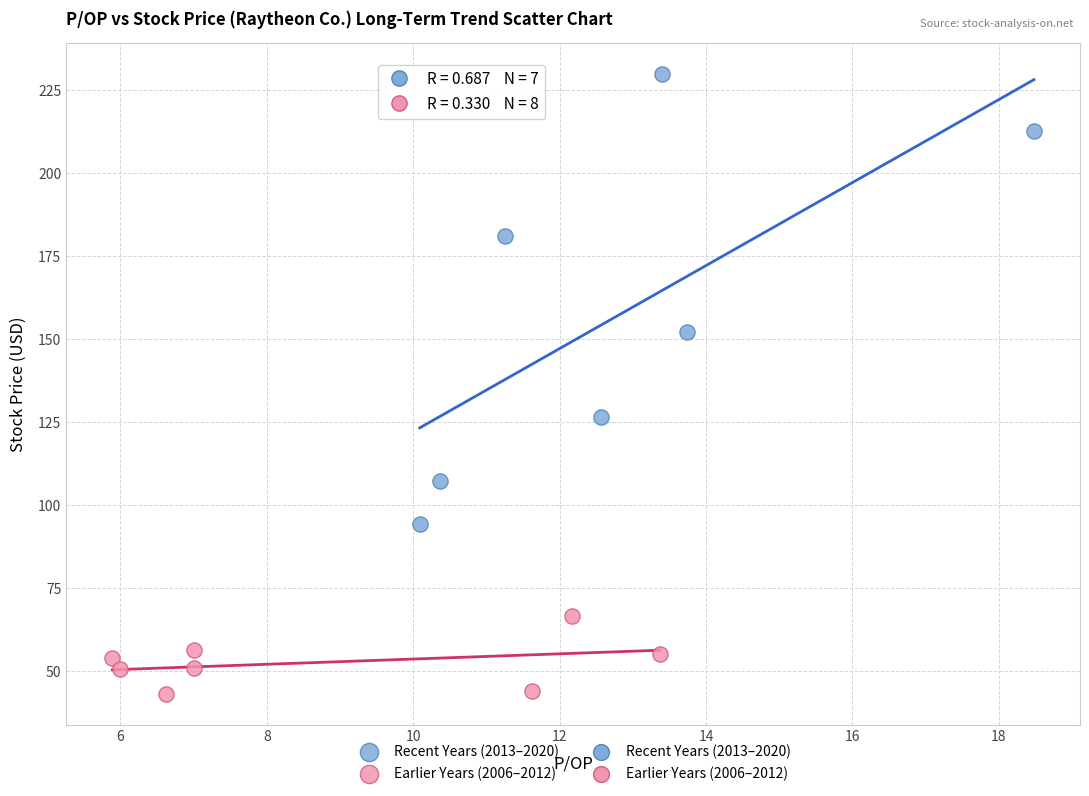

Which series reaches the minimum Y coordinate?

Earlier Years (2006–2012)